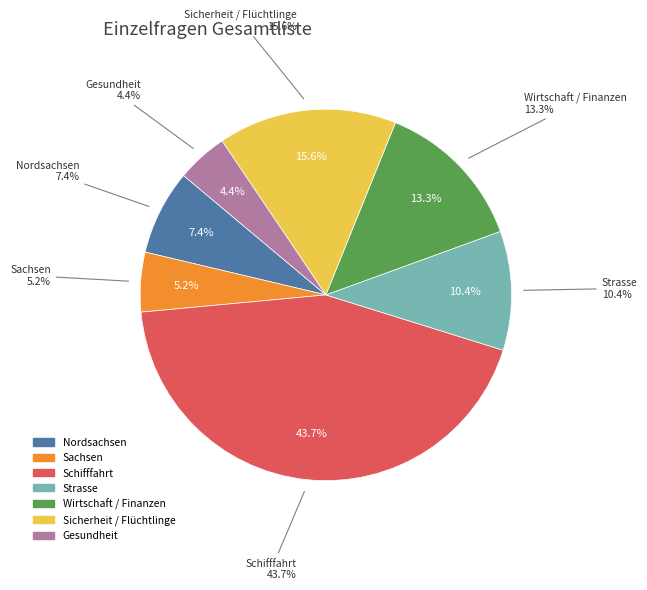

The Schifffahrt slice represents 44% of the pie. True or false?

True